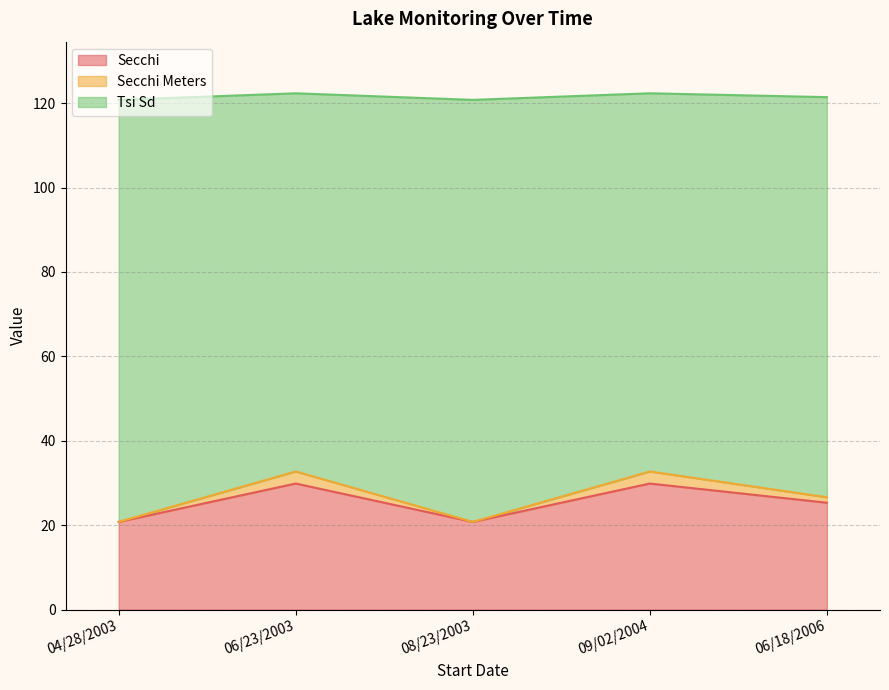

Does the chart have visible grid lines?

Yes